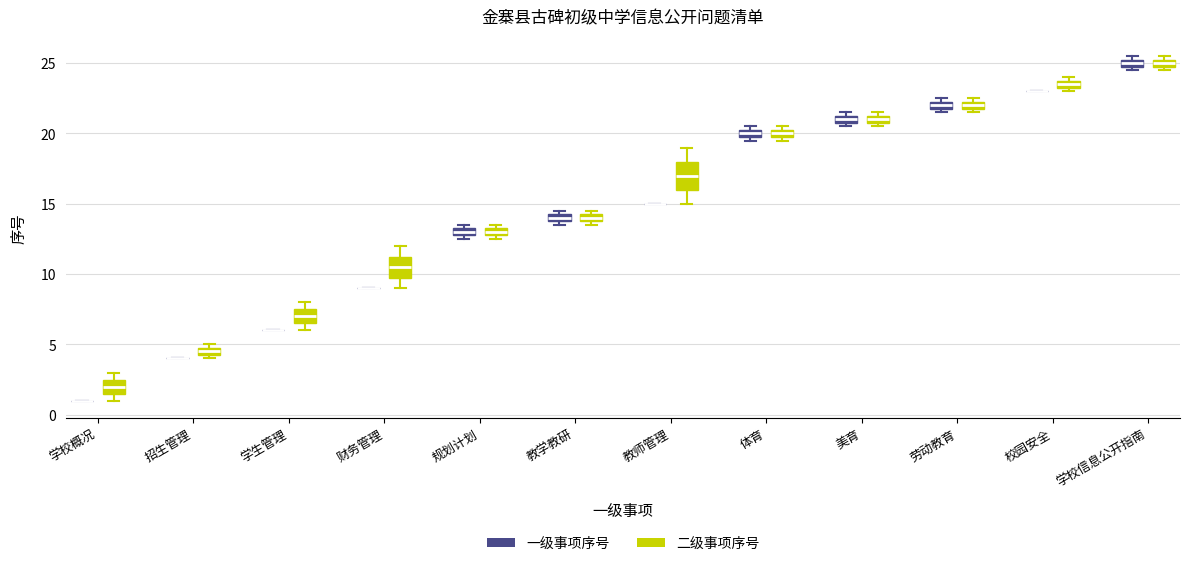

Where is the upper edge of the box for 体育 (二级事项序号) on the y-axis? The values are not printed on the chart, so give them approximately, as read against the axis.

20.5